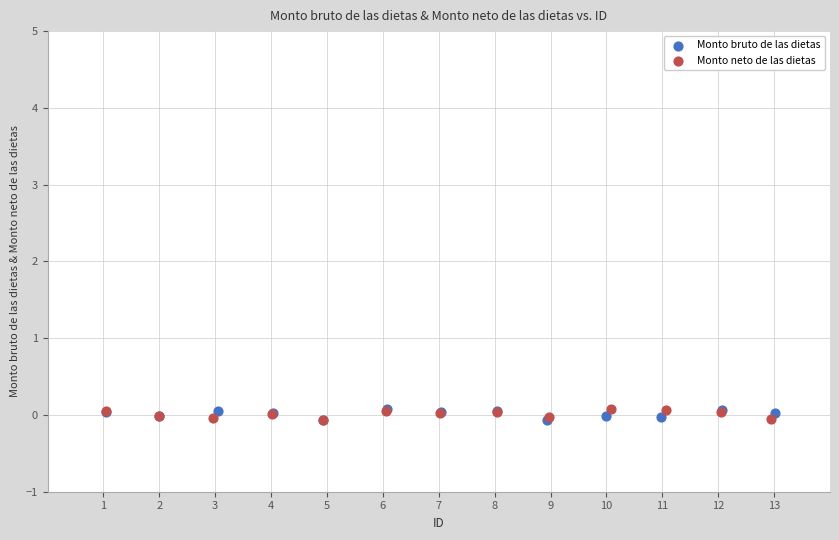

What are all the series names shown in the legend?

Monto bruto de las dietas, Monto neto de las dietas